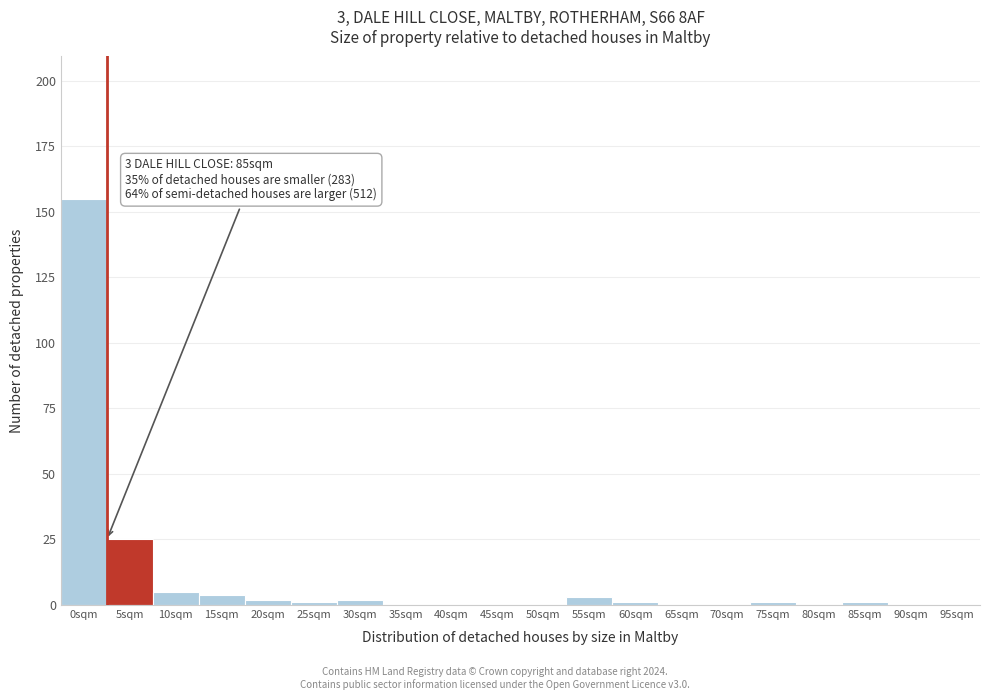

Reading right to left, transcribe all the data shown in this chart.

95sqm=0	90sqm=0	85sqm=1	80sqm=0	75sqm=1	70sqm=0	65sqm=0	60sqm=1	55sqm=3	50sqm=0	45sqm=0	40sqm=0	35sqm=0	30sqm=2	25sqm=1	20sqm=2	15sqm=4	10sqm=5	5sqm=25	0sqm=155